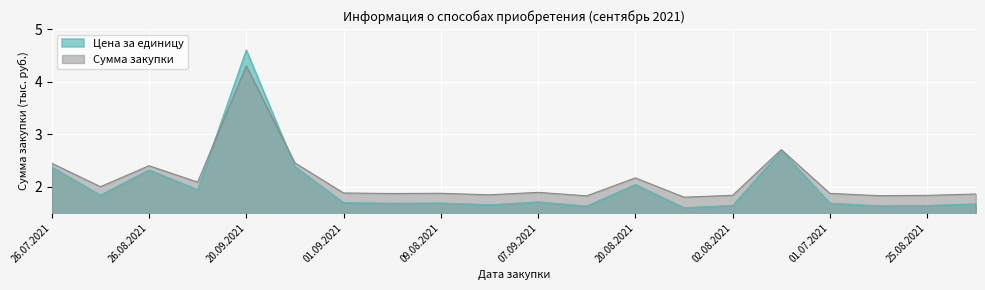

What is the difference between the highest and lowest values at 20.09.2021?

0.3